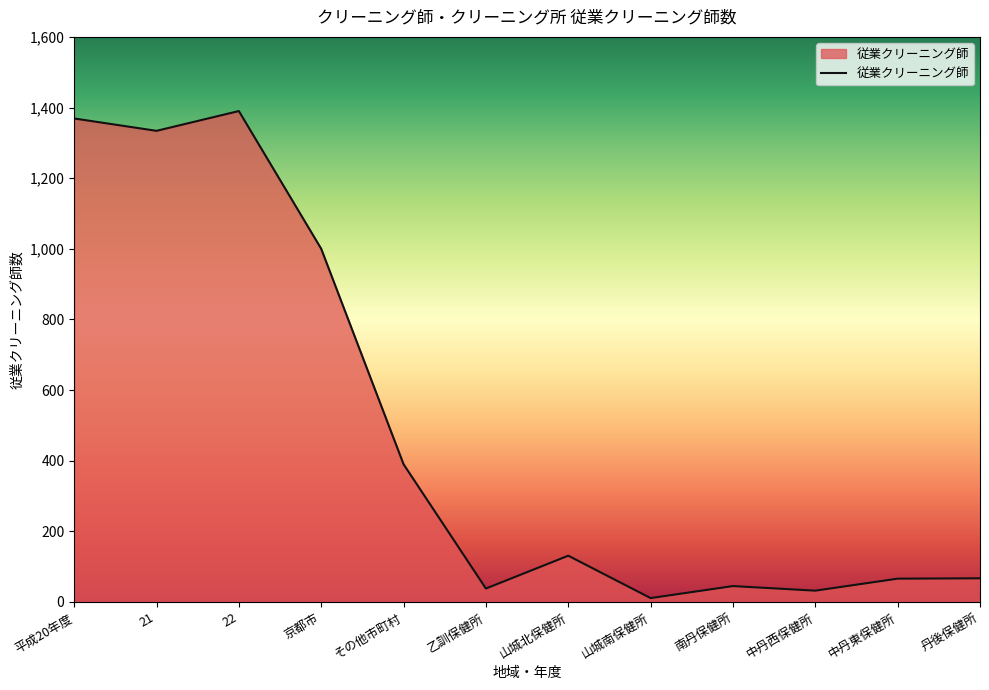

Is it true that the value at 南丹保健所 is 45?

True